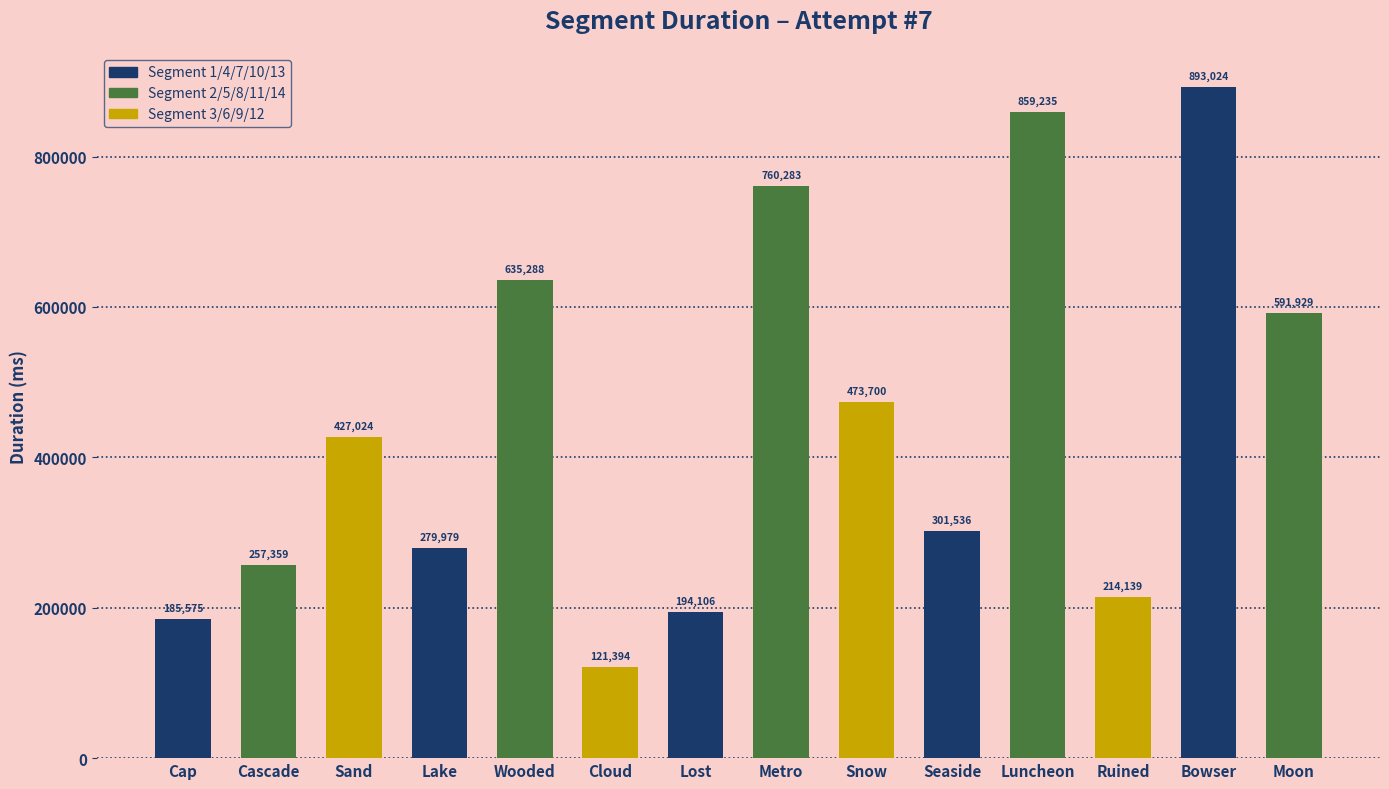

How many data points does each series have?

14